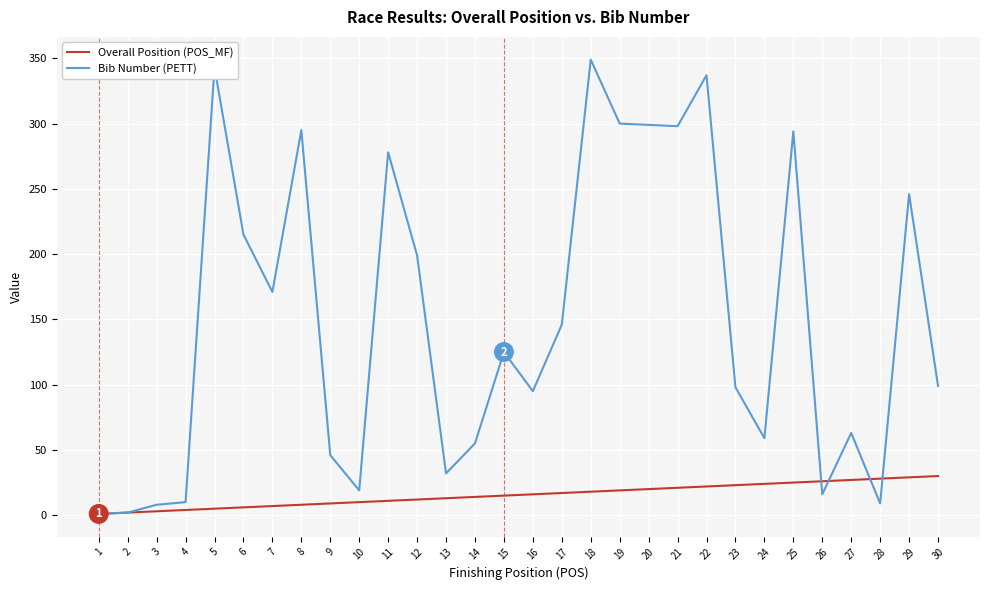

Is the value of Overall Position (POS_MF) at 10 greater than the value of Bib Number (PETT) at 20?

No